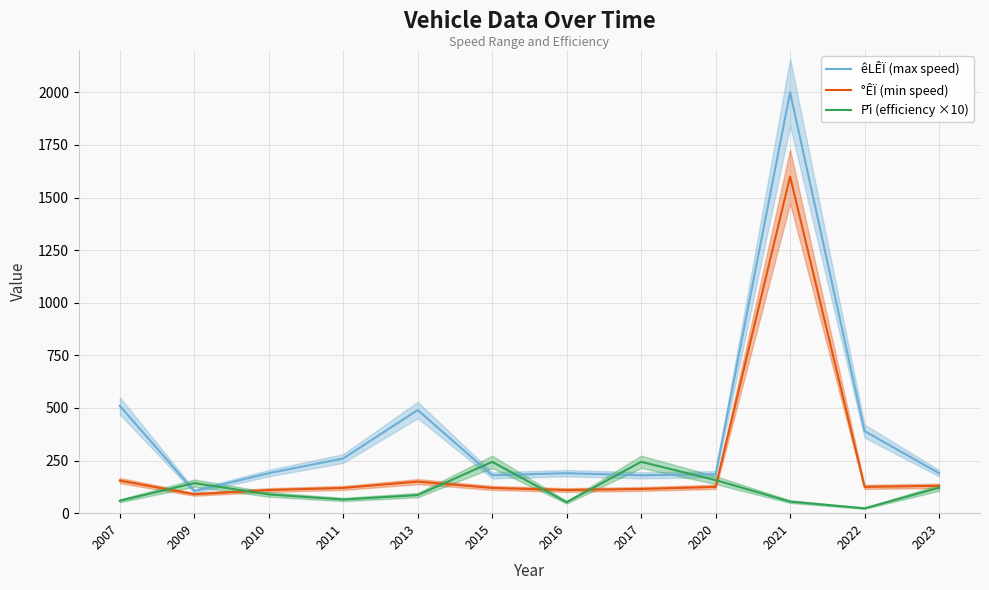

Reading left to right, list all the values displayed in this chart.

êLÊÏ (max speed): 2007=510	2009=105	2010=190	2011=260	2013=490	2015=180	2016=190	2017=180	2020=185	2021=2000	2022=390	2023=190
°ÊÏ (min speed): 2007=155	2009=90	2010=110	2011=120	2013=150	2015=120	2016=110	2017=115	2020=125	2021=1600	2022=125	2023=130
P̄i (efficiency ×10): 2007=59	2009=143	2010=89	2011=65	2013=86	2015=244	2016=52	2017=244	2020=157	2021=55	2022=23	2023=121